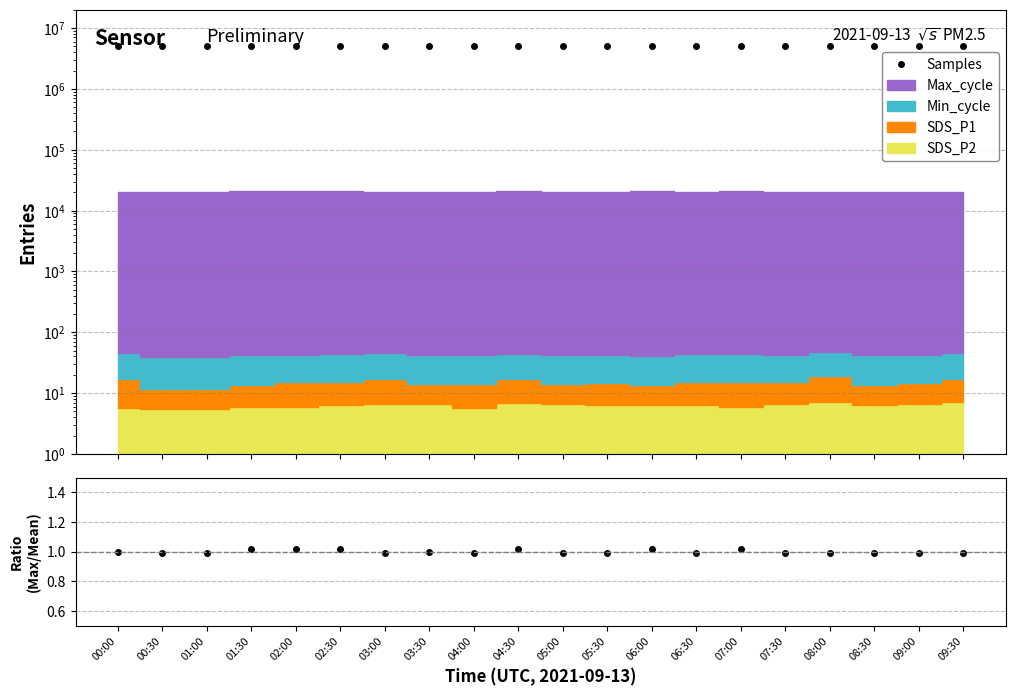

What is the average value of the Samples series?

5074506.0